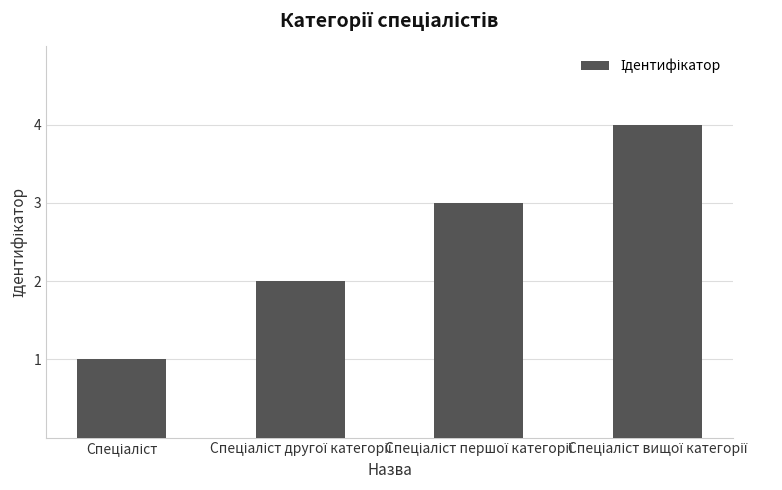

What is the sum of all values?

10